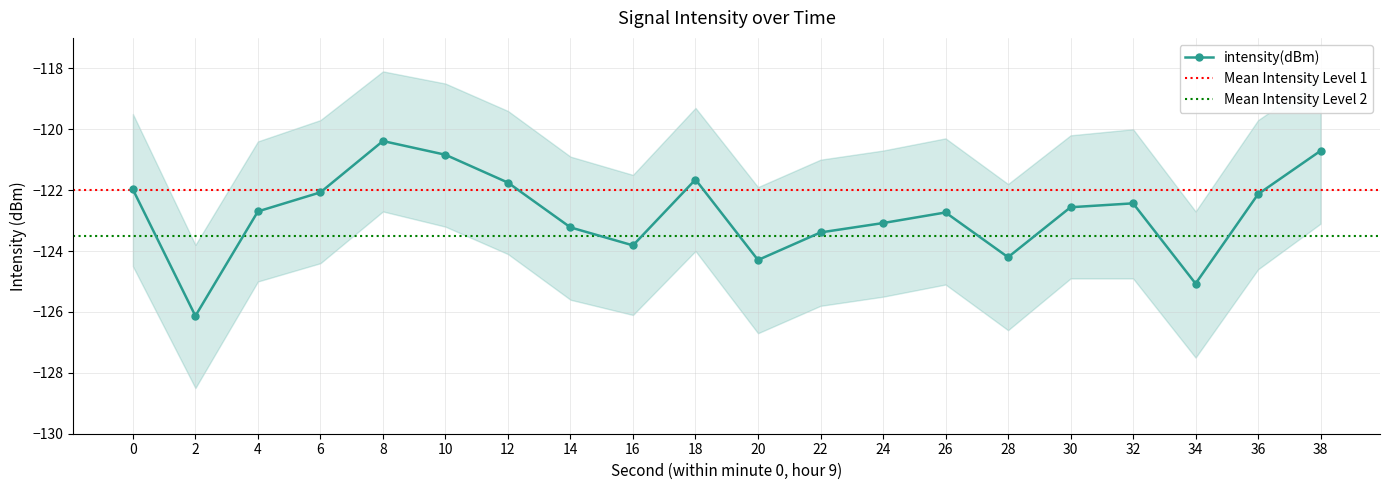

How many values in the intensity_upper series are below -120?

11